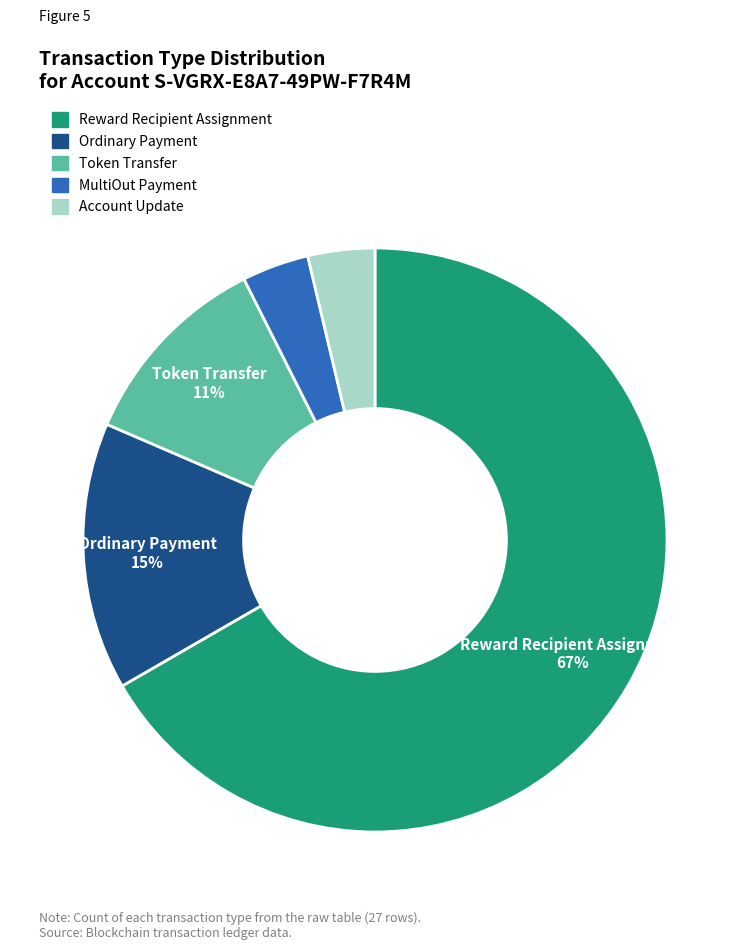

What is the largest slice in the pie chart?

Reward Recipient Assignment